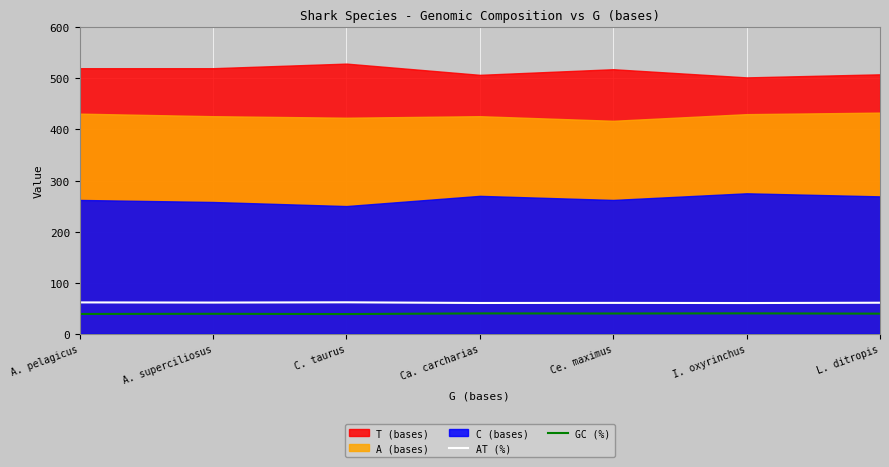

True or false: GC (%) and AT (%) cross at least once.

False